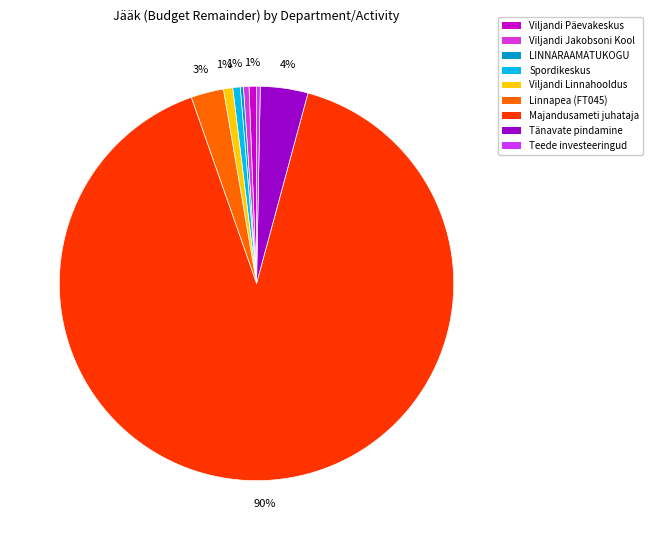

Is it true that Linnapea (FT045) is 3% of the pie?

True